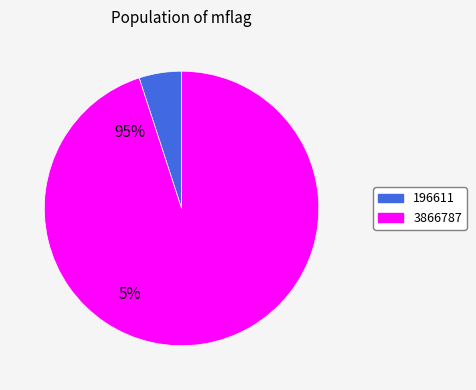

Does any single category account for the majority?

Yes